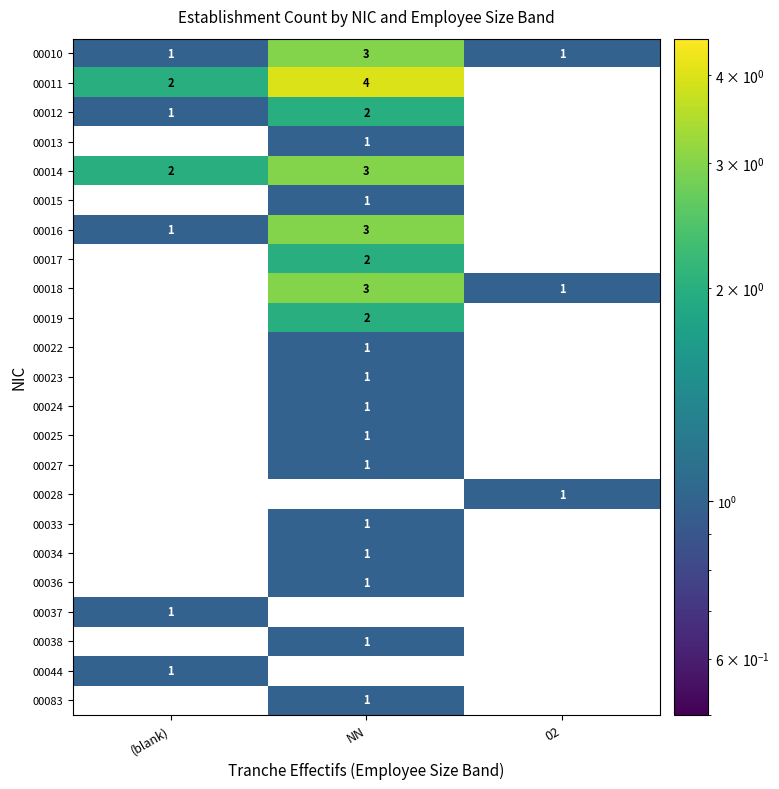

The value of 00011 at (blank) is 2. True or false?

True